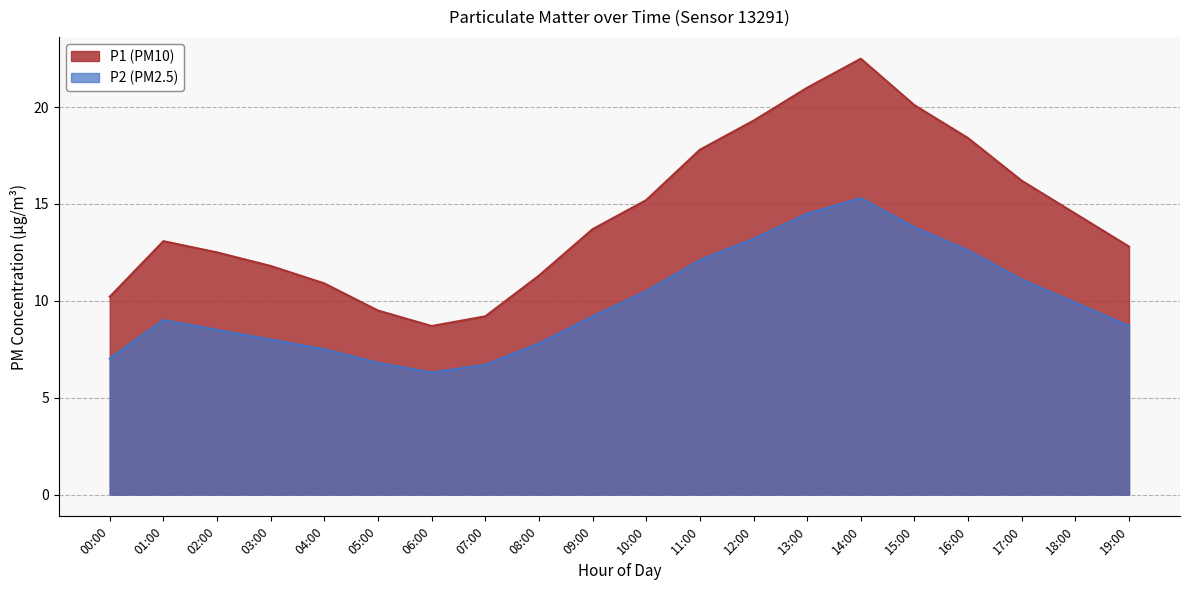

Where is P1 nearest to the value 15?

10:00